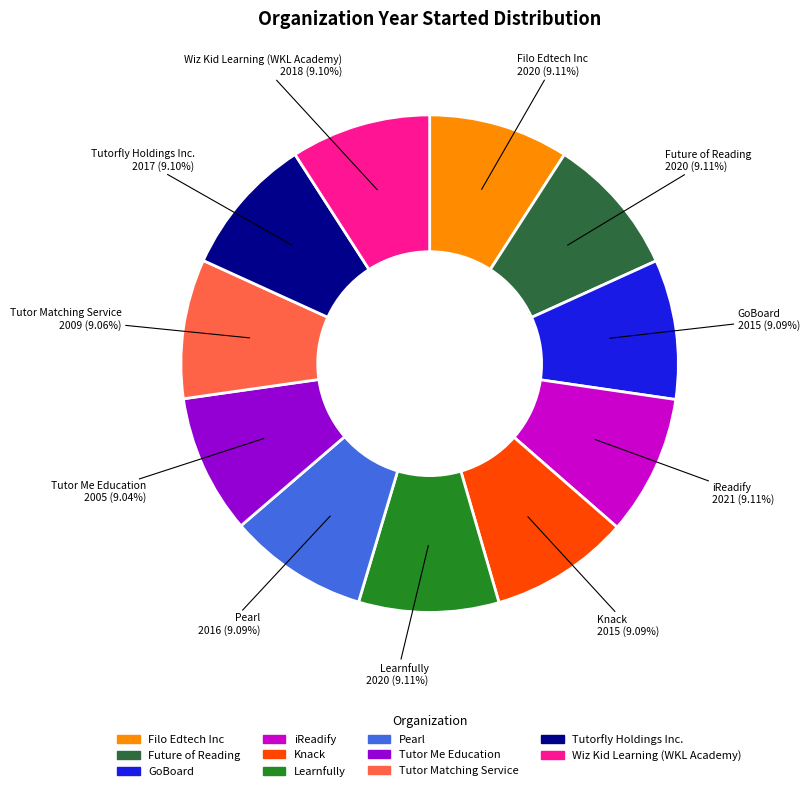

To the nearest percent, what percentage of the pie is Wiz Kid Learning (WKL Academy)?

9%